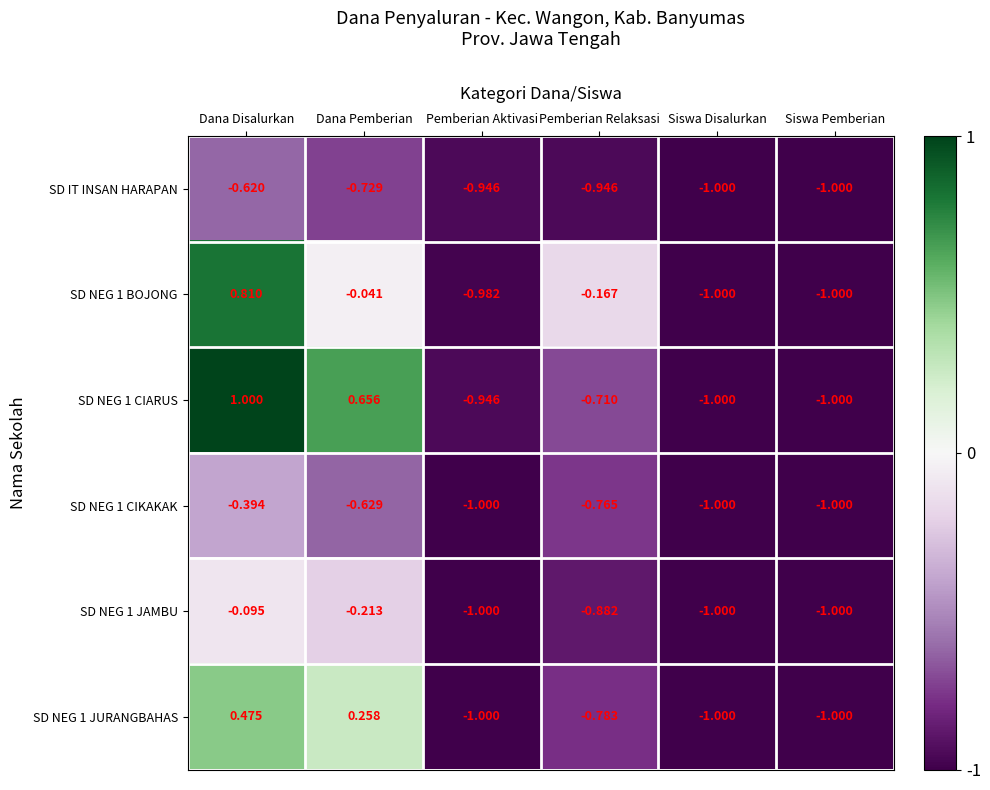

What is the total value across all series at Dana Disalurkan?

1.2